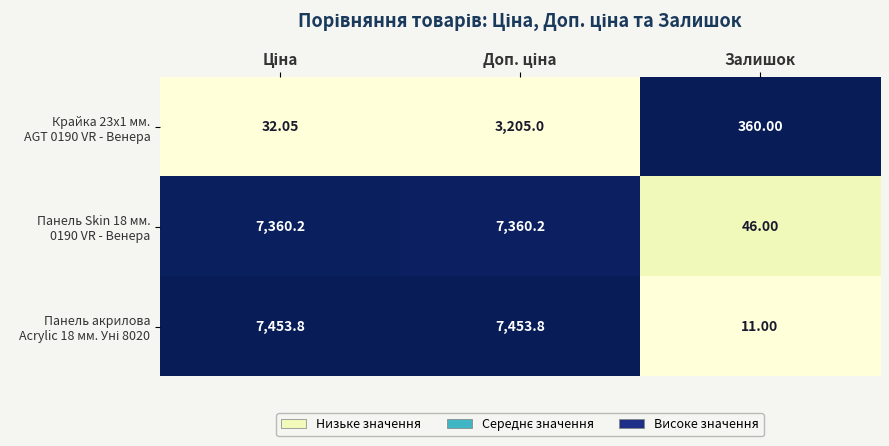

At which category does the chart reach its minimum across all series?

Залишок